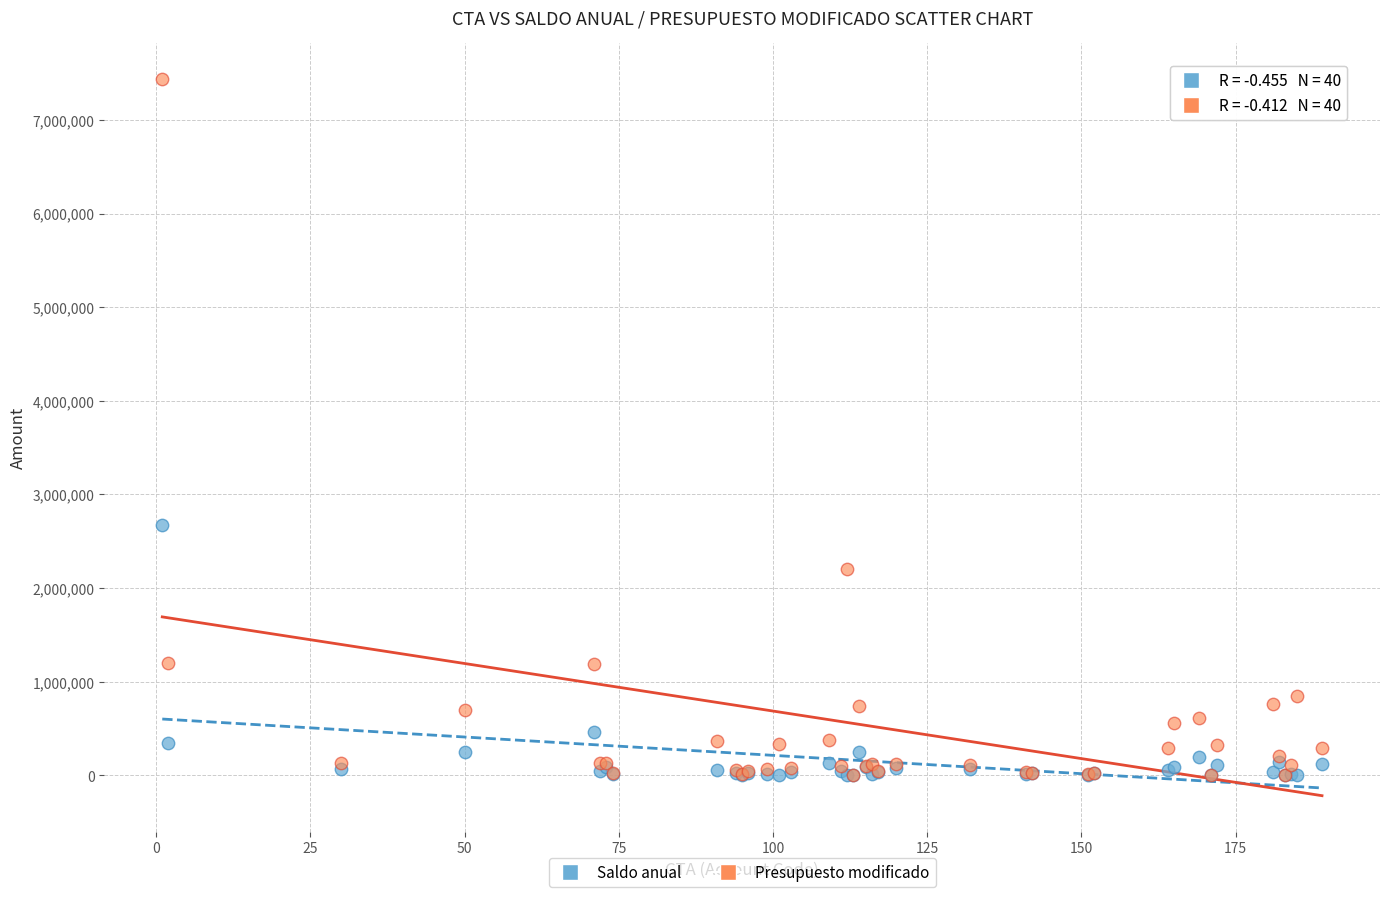

What are all the series names shown in the legend?

Saldo anual, Presupuesto modificado